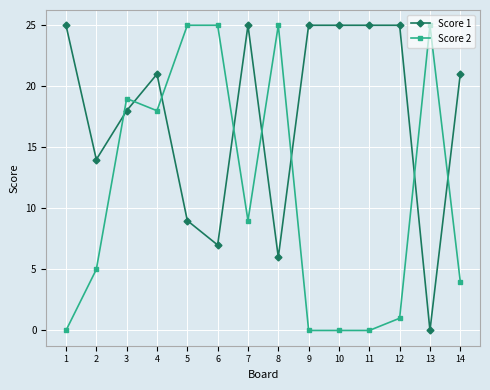

Where is the first local maximum for Score 2?

3